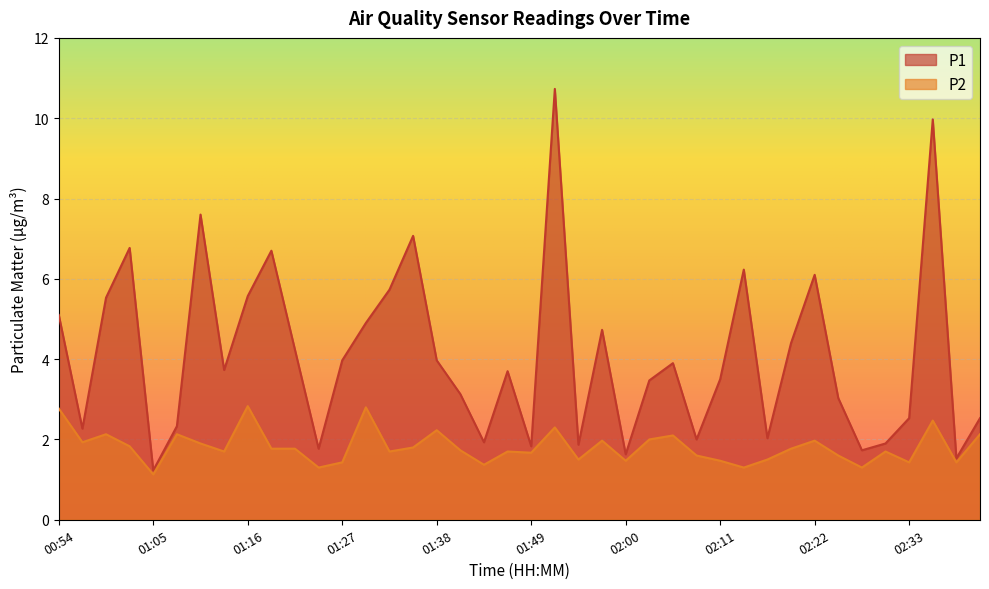

True or false: P2 and P1 cross at least once.

False